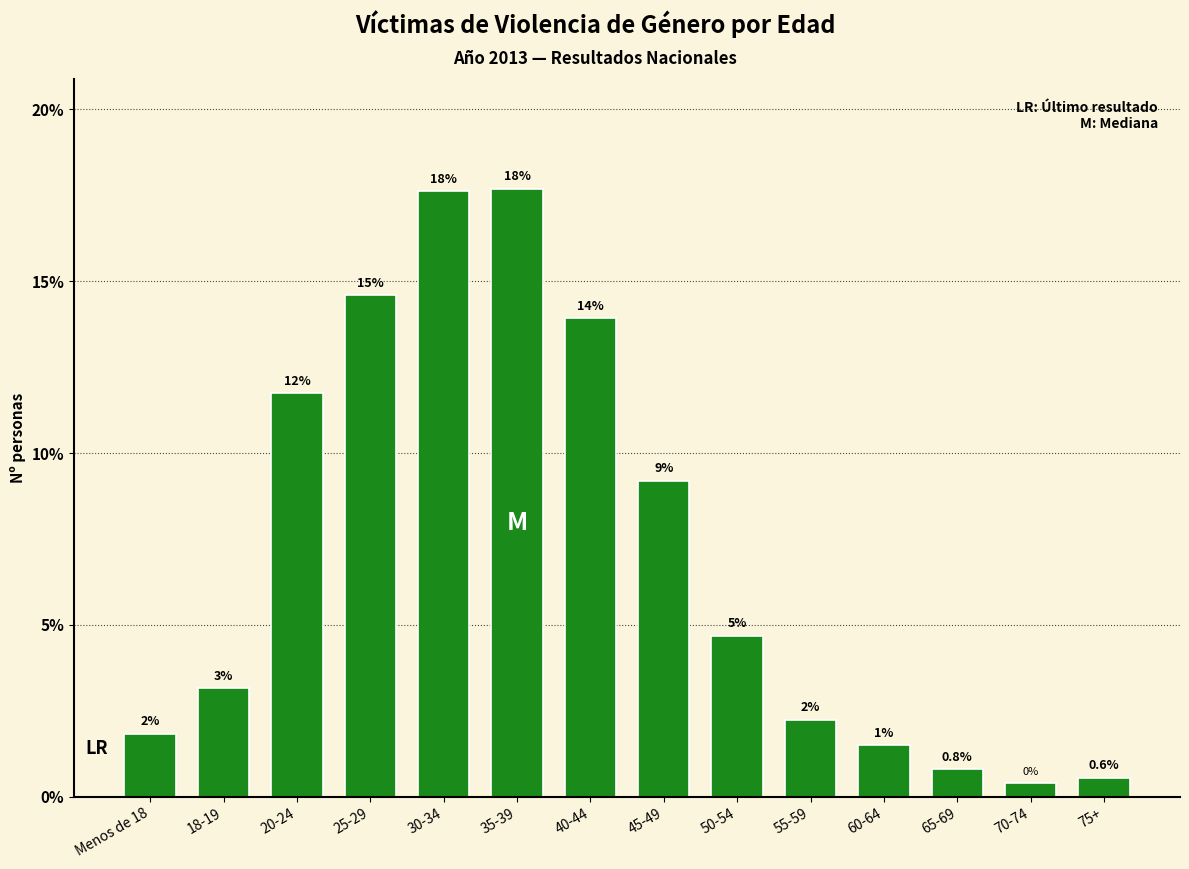

At which category does the chart reach its minimum across all series?

70-74